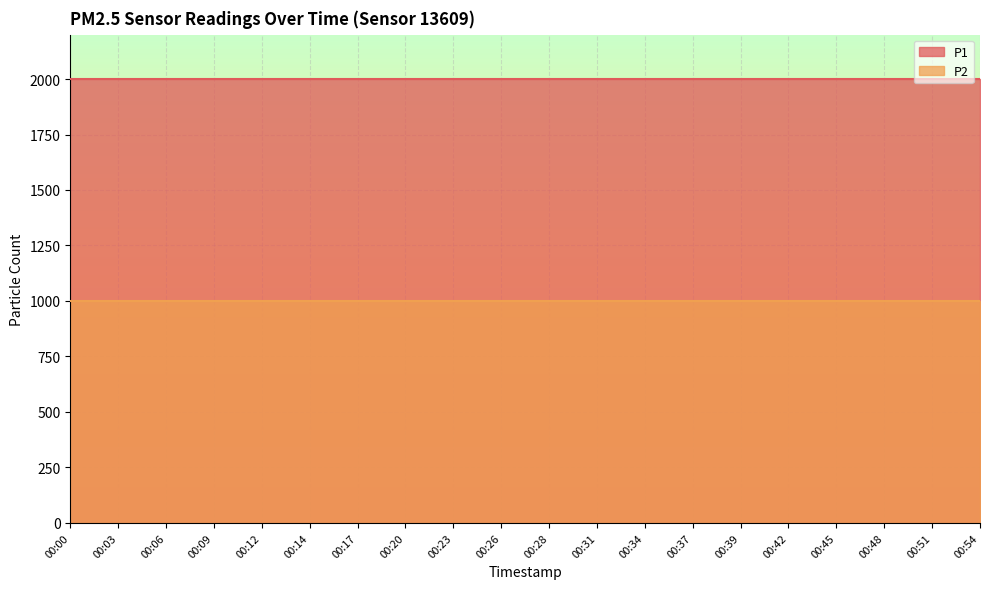

Is it true that P2 equals 999.9 at 00:12?

True